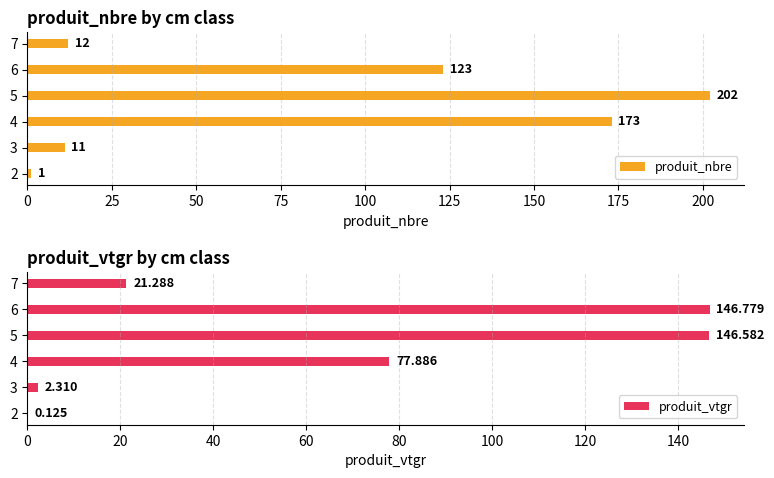

How many values in the produit_nbre series are below 123?

3